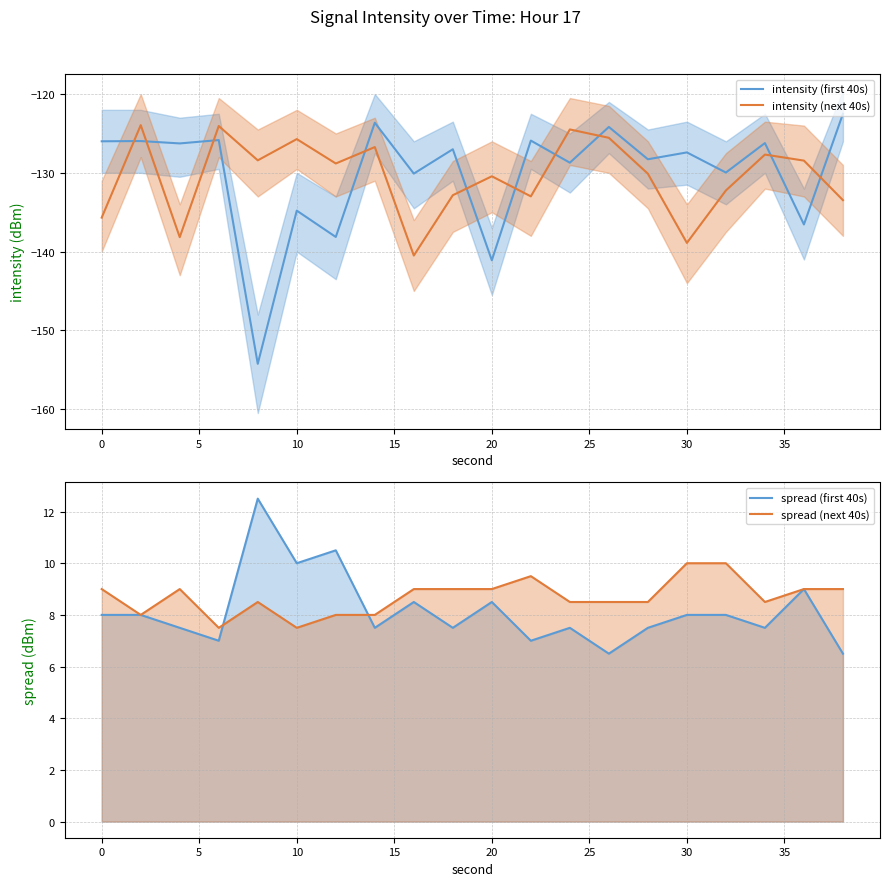

Which series has the widest spread of values?

intensity (first 40s)